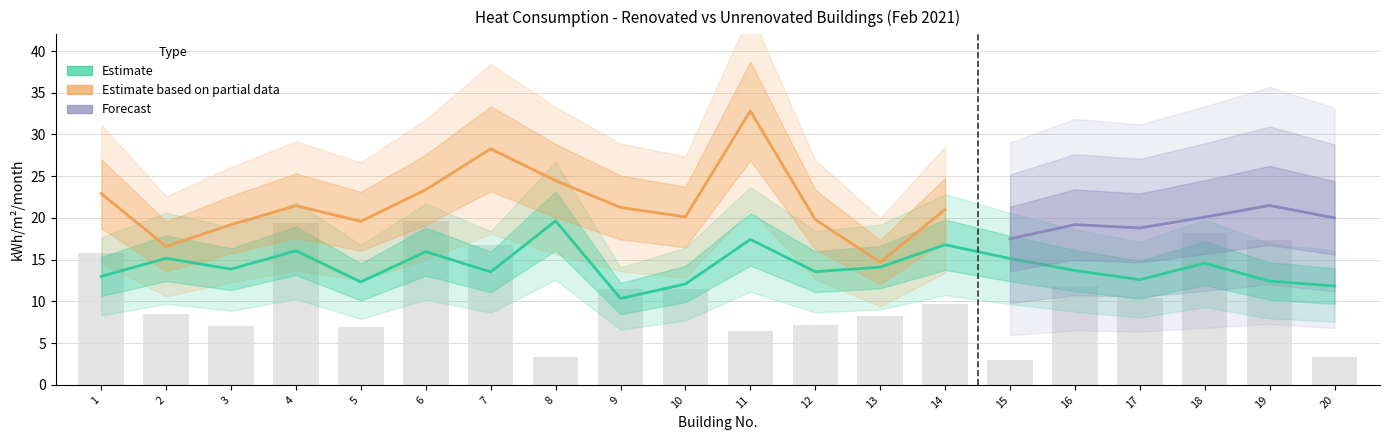

Reading left to right, transcribe all the data shown in this chart.

kWh_m2_renovated: 13.0	15.2	13.9	16.1	12.3	16.0	13.5	19.6	10.3	12.1	17.4	13.6	14.1	16.8	15.1	13.7	12.6	14.6	12.4	11.8
MWh_renovated: 15.8	8.5	7.1	19.3	7.0	19.6	16.8	3.3	11.4	11.5	6.4	7.2	8.2	9.6	3.0	11.9	10.4	18.2	17.4	3.3